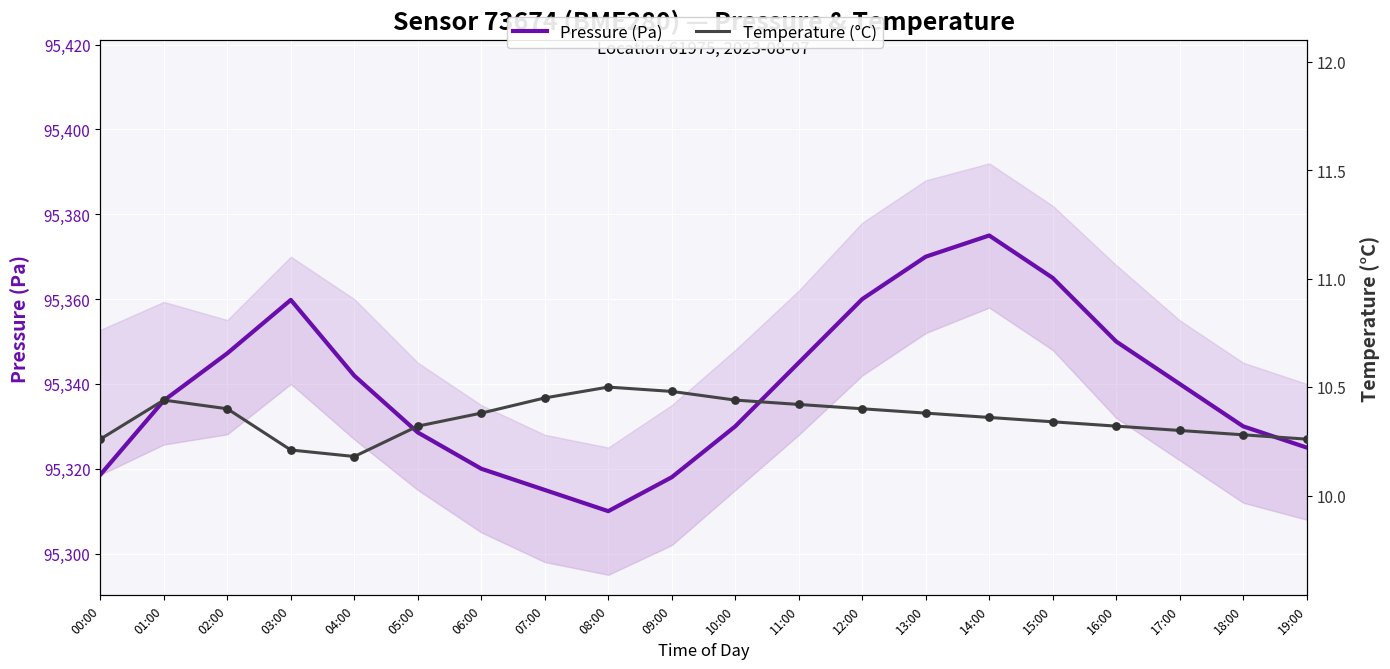

Which series reaches the minimum Y coordinate?

Temperature (°C)